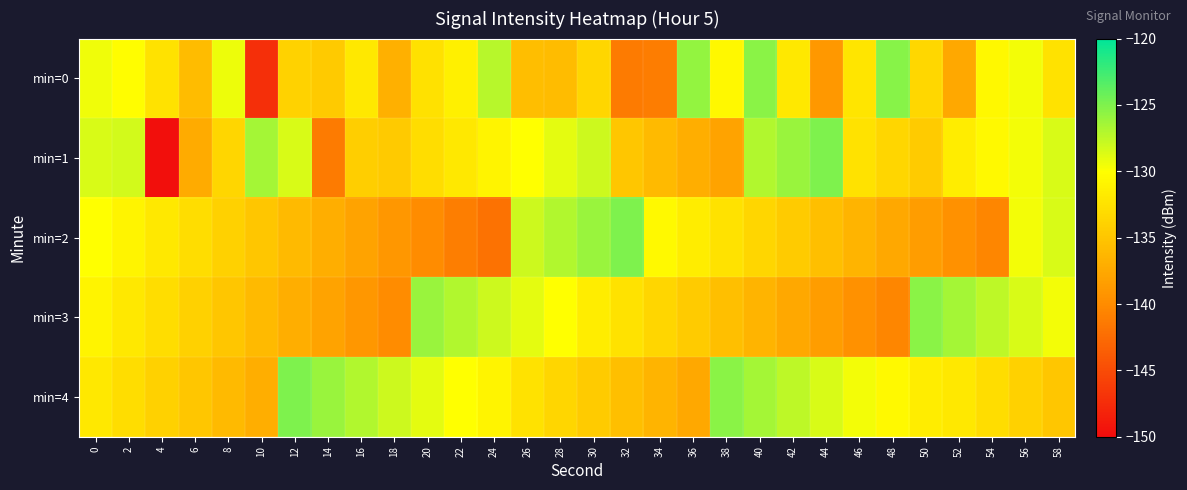

At which category does the chart reach its peak across all series?

44